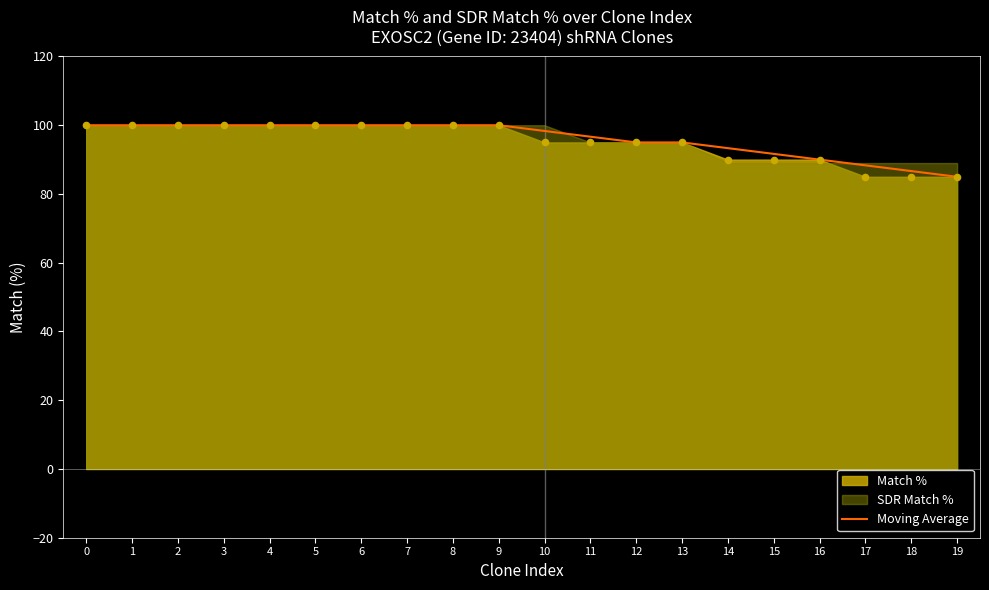

Approximately how many times larger is the value at 15 compared to 5?

0.9